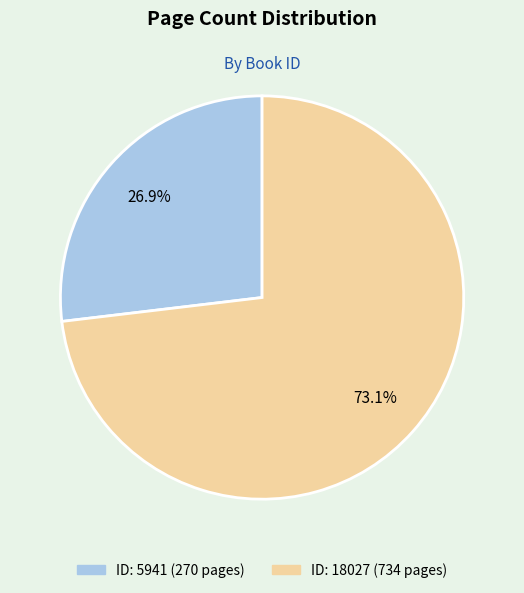

Is there a majority slice in this chart?

Yes